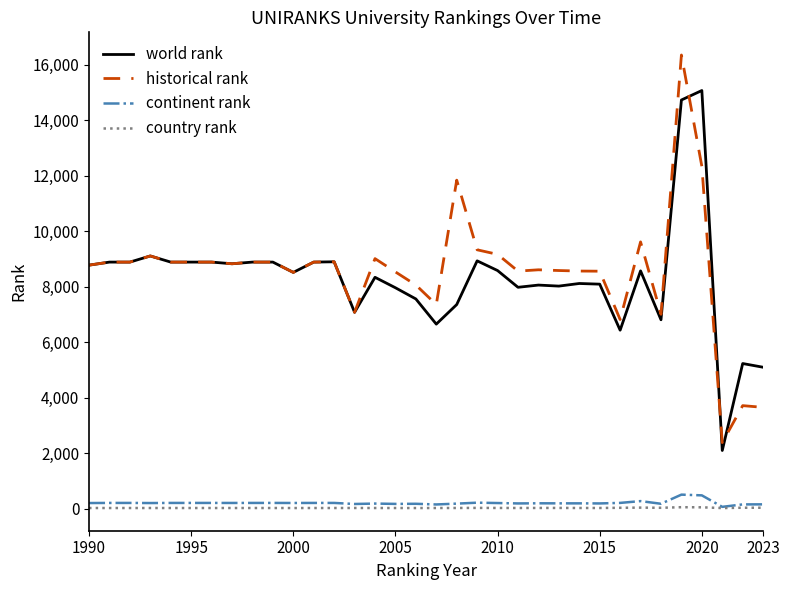

Does the chart have visible grid lines?

No